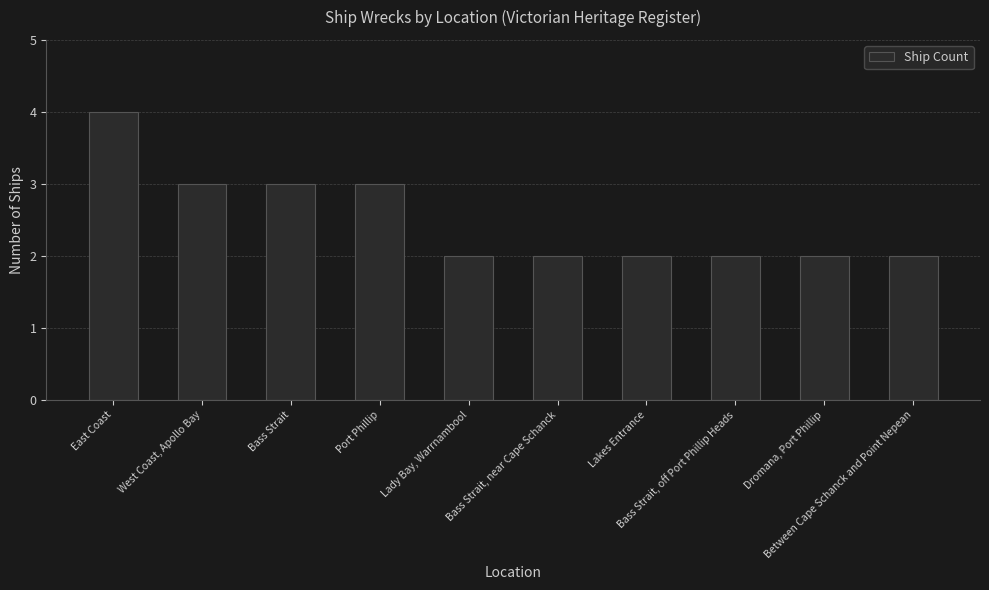

What is the ratio of the value at East Coast to the value at Lady Bay, Warrnambool?

2.0